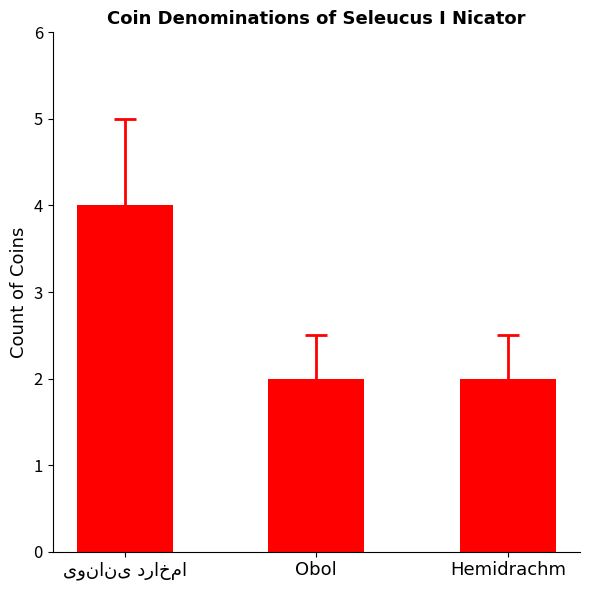

Approximately how many times larger is the value at Hemidrachm compared to Obol?

1.0